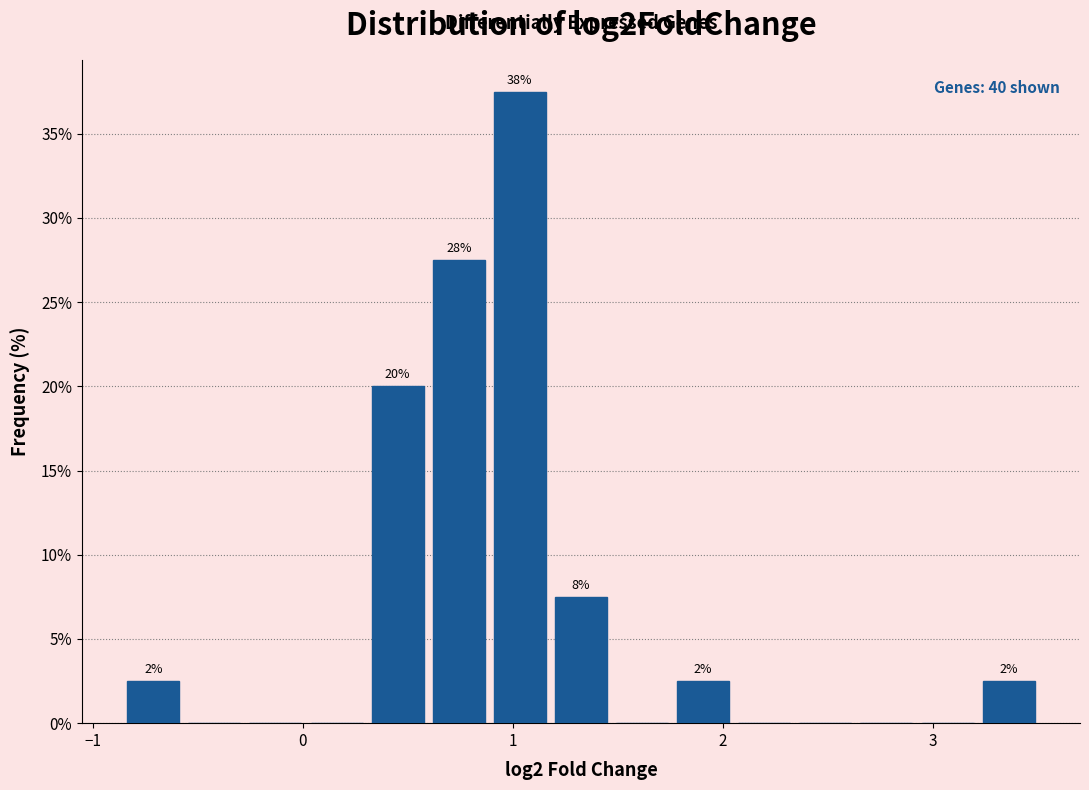

Read against the x-axis, roughly where is the centre of the tallest bar?

1.0